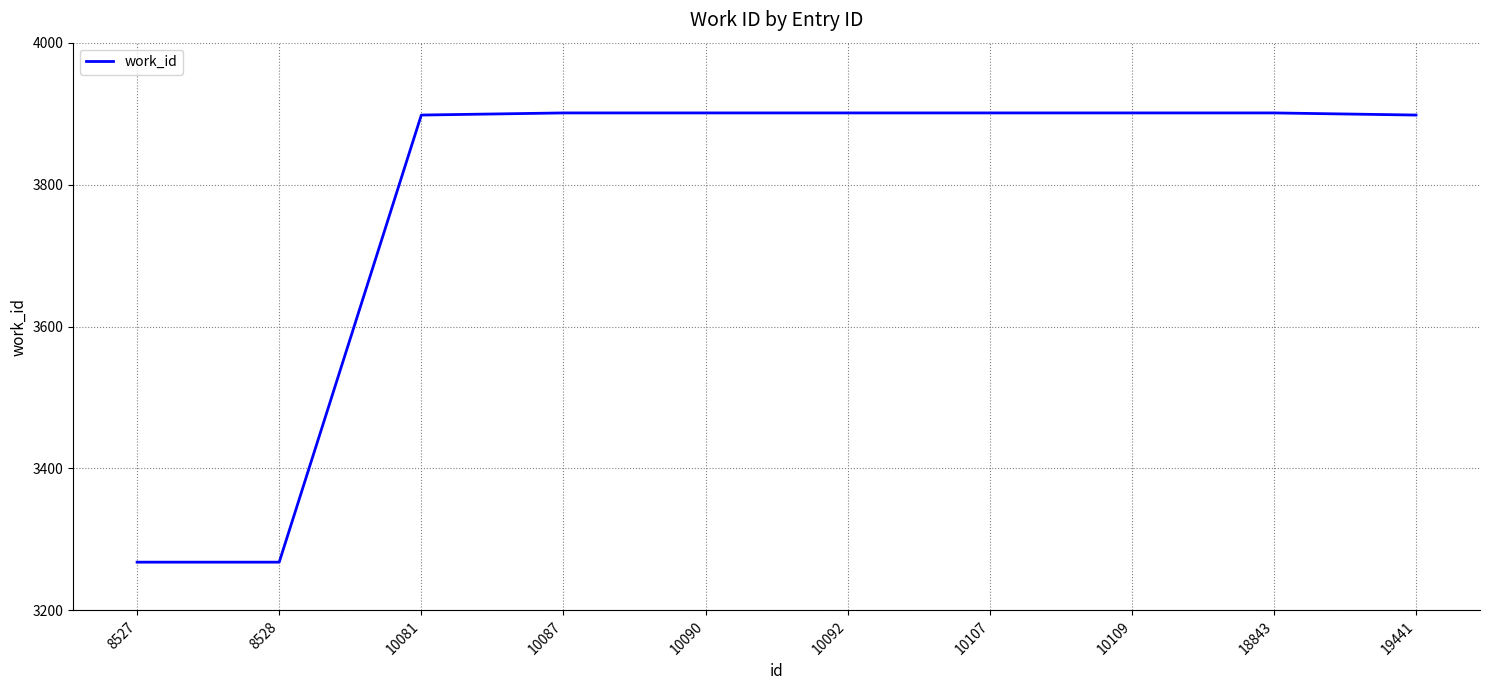

What is the difference between the maximum and minimum values?

633